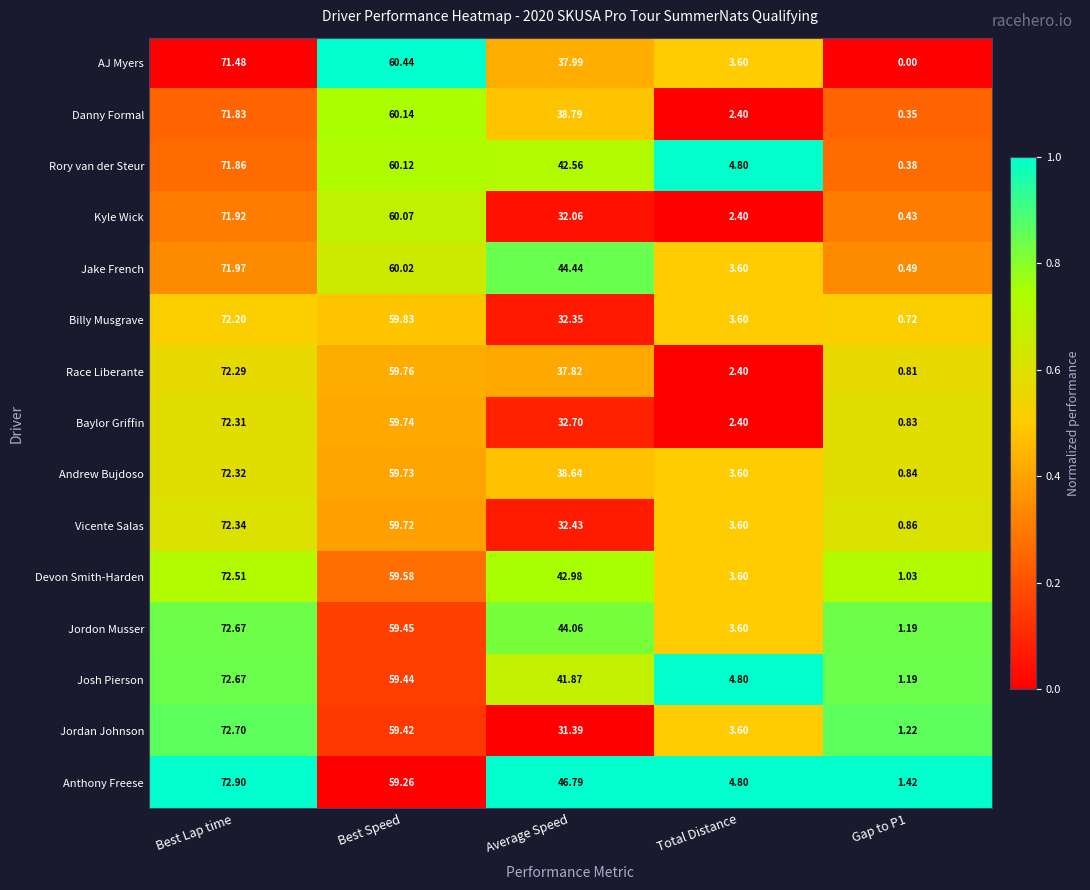

Between Best Speed and Total Distance, which series saw the biggest shift?

Danny Formal